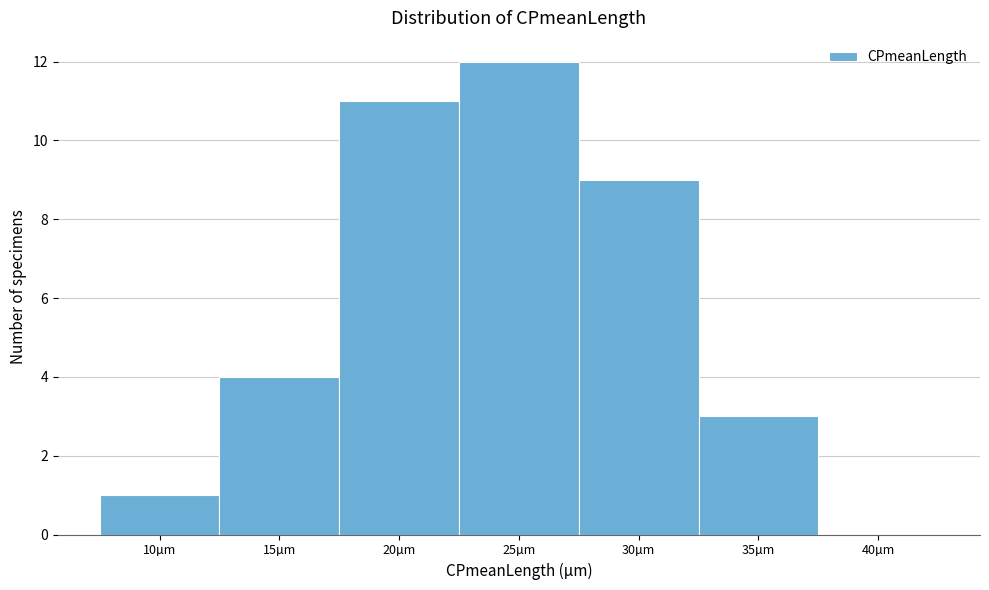

Reading left to right, transcribe all the data shown in this chart.

10µm=1	15µm=4	20µm=11	25µm=12	30µm=9	35µm=3	40µm=0